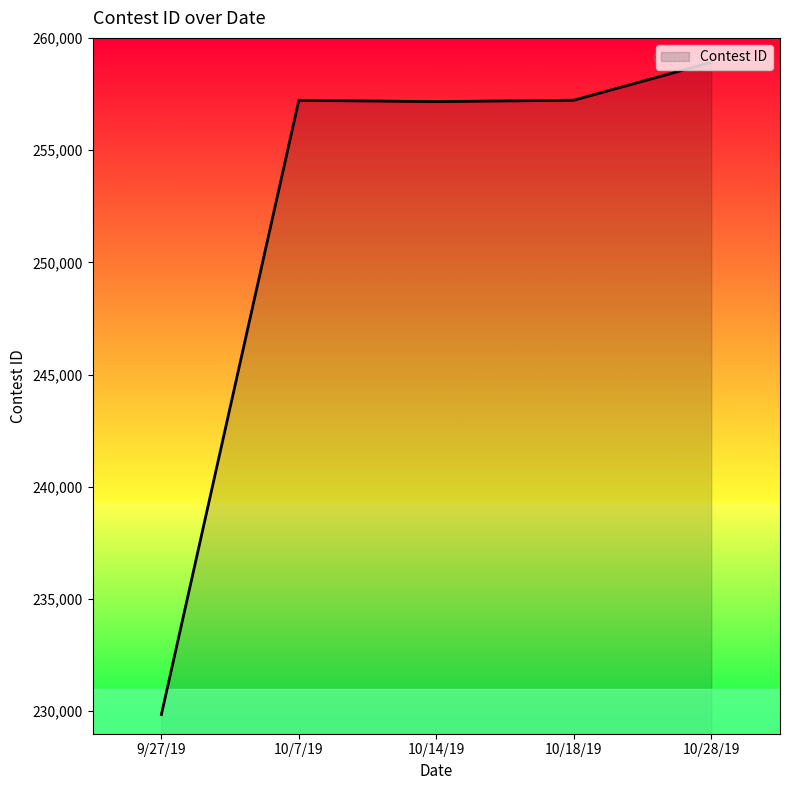

What is the sum of the values at 10/14/19 and 10/28/19?

516071